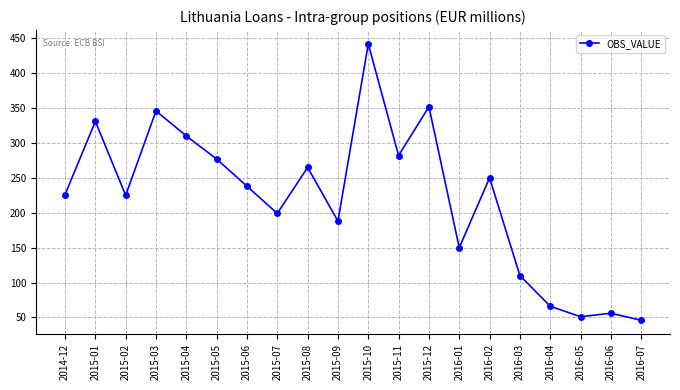

What is the difference between the maximum and minimum values?

396